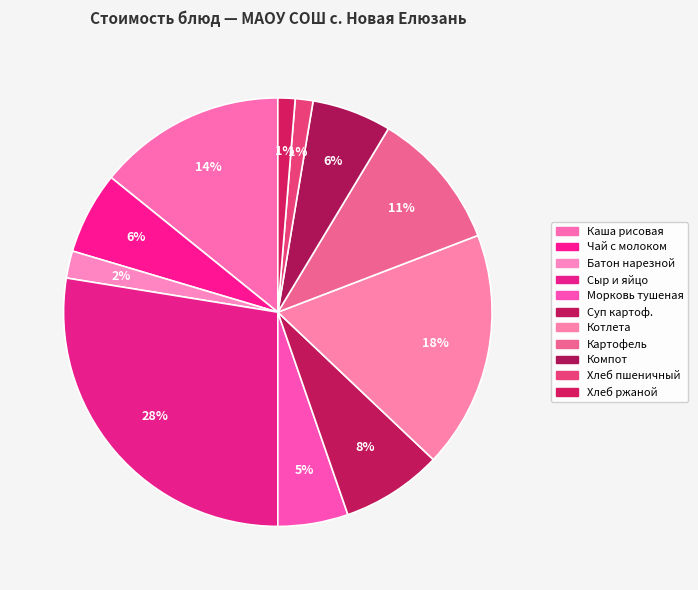

How many segments does this pie chart have?

11